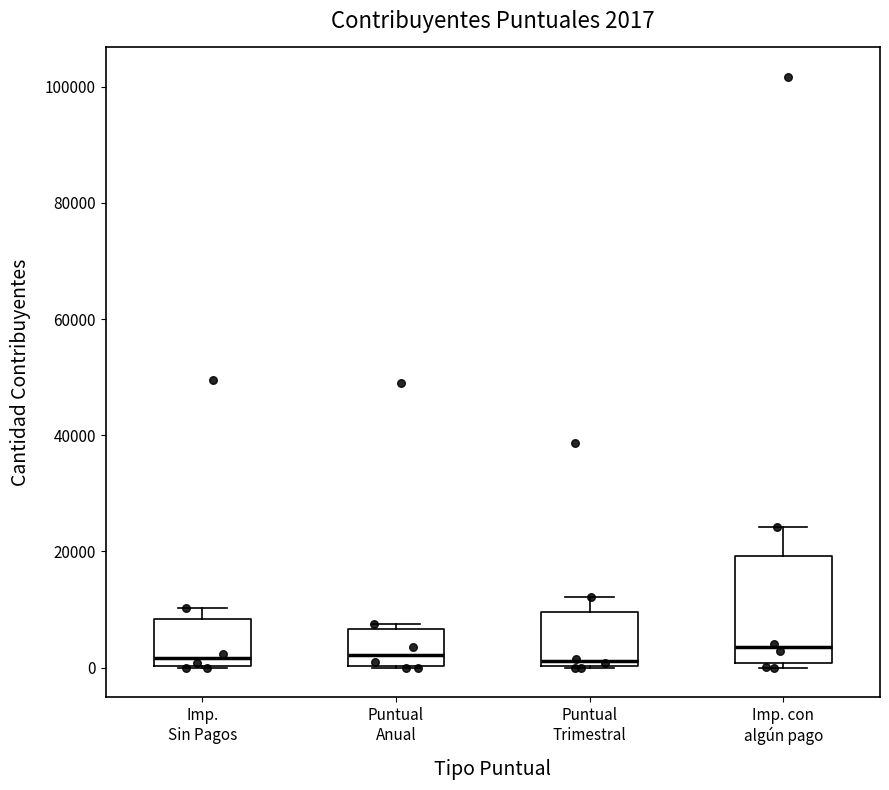

Comparing the boxes themselves (not the whiskers), which one is the tallest?

Imp. con algún pago